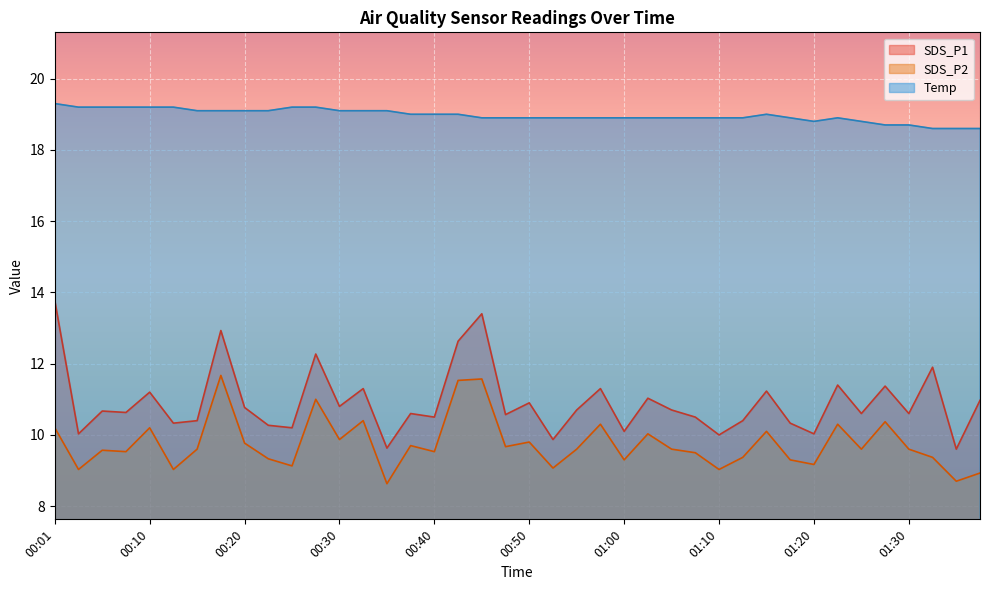

At 01:17, list the series in order from smallest to largest.

SDS_P2, SDS_P1, Temp